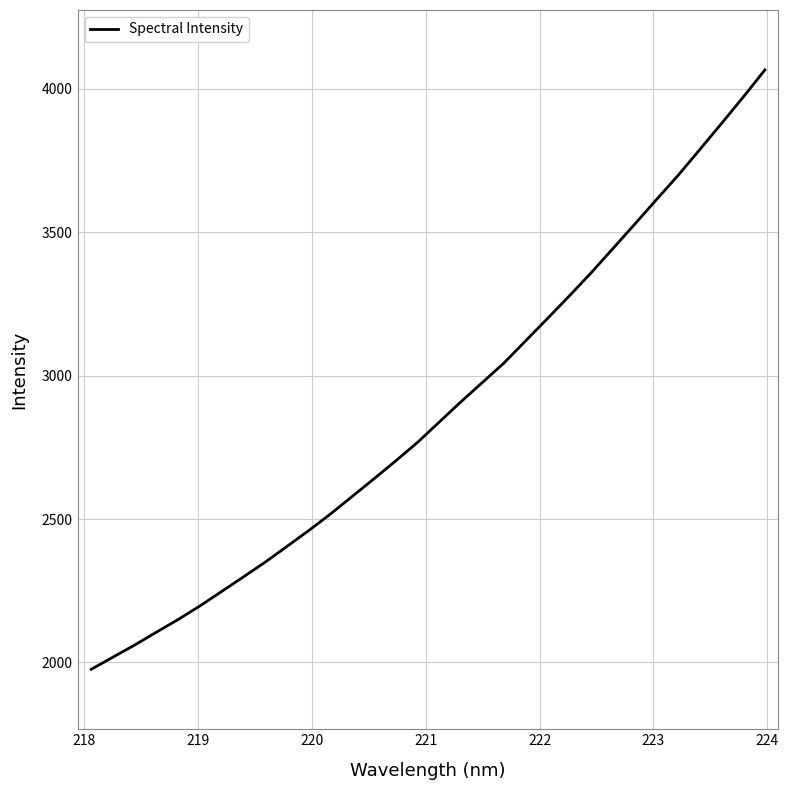

What is the greatest value displayed?

4066.0